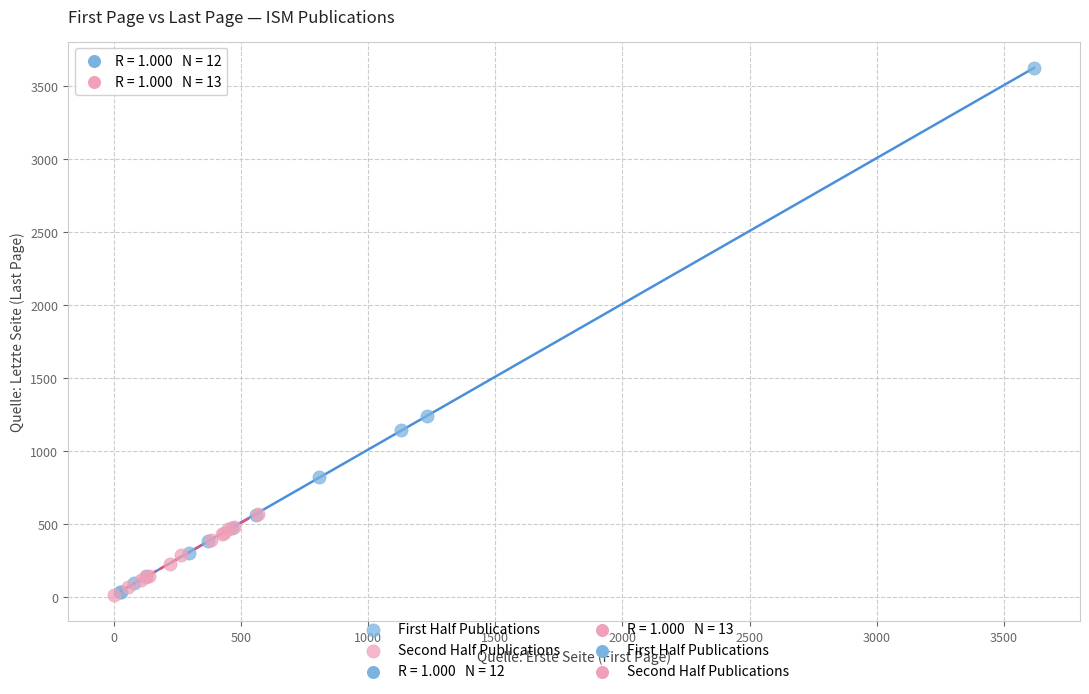

Which series reaches the maximum Y coordinate?

First Half Publications